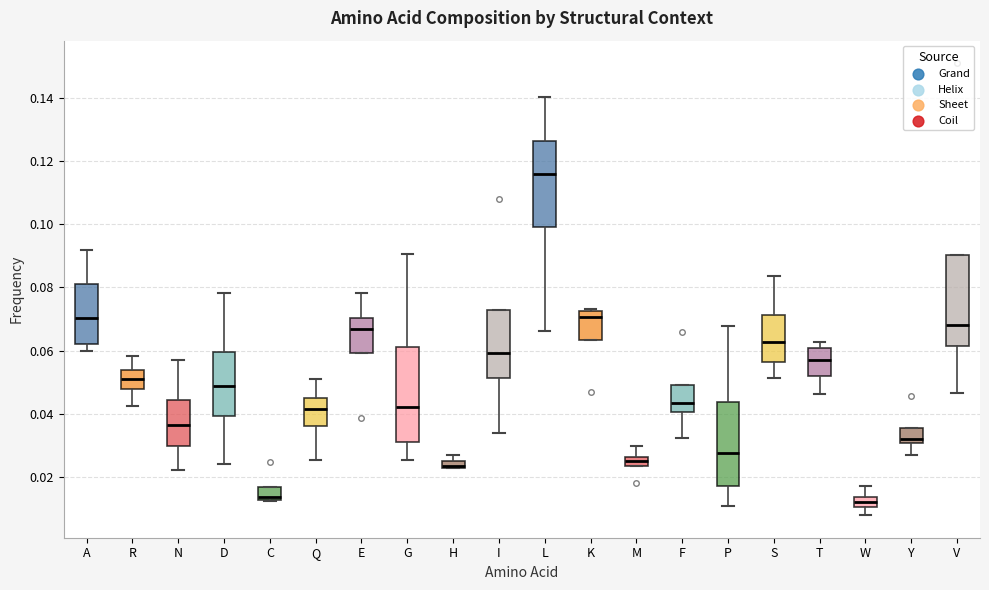

Where is the upper edge of the box for L on the y-axis? The values are not printed on the chart, so give them approximately, as read against the axis.

0.126